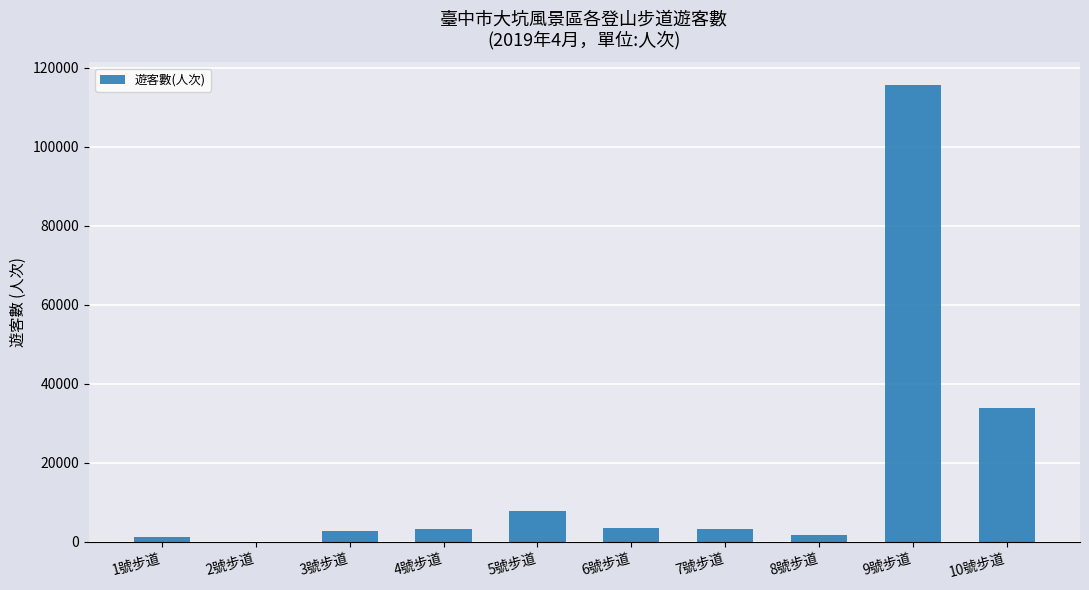

At which label is the value closest to 57762?

10號步道